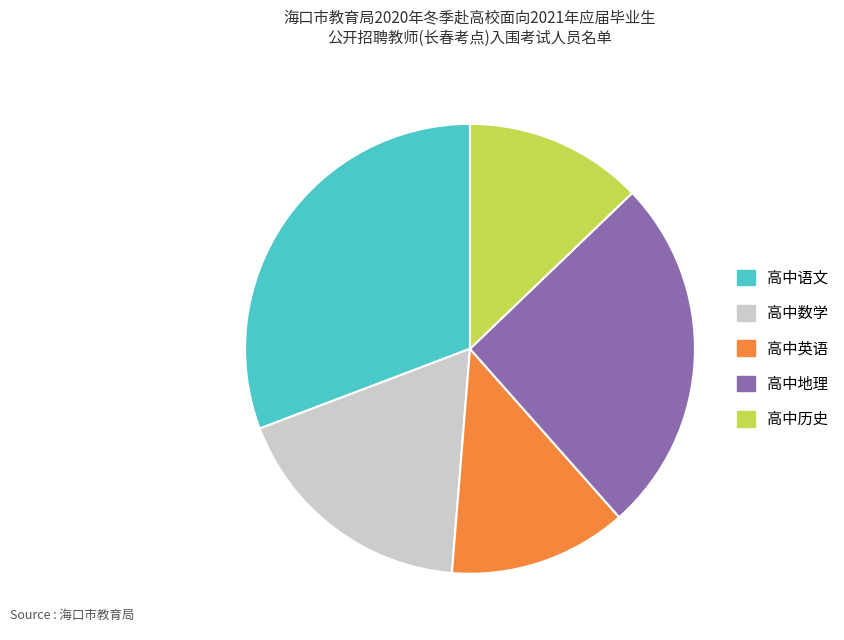

Count the number of slices in the pie.

5